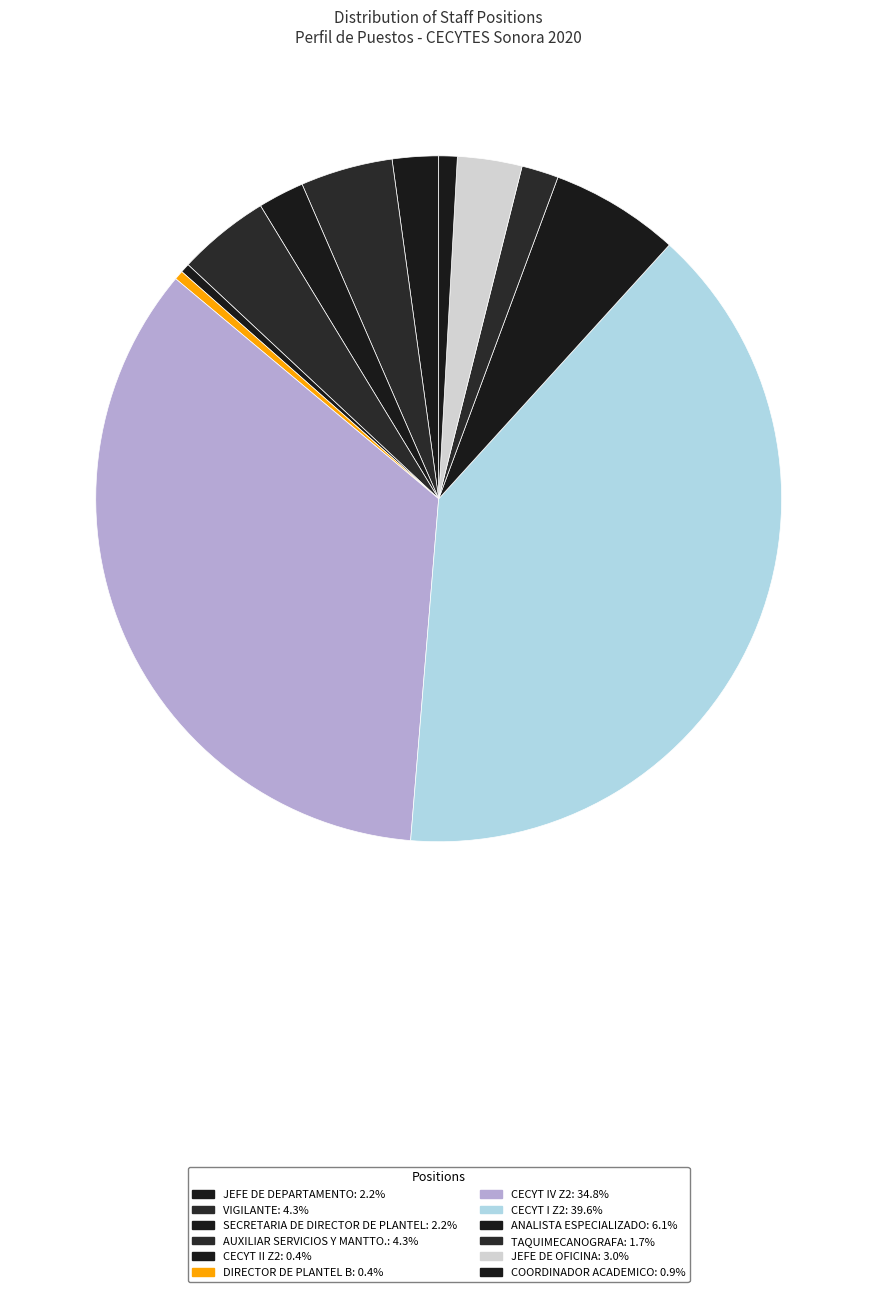

Combined, what portion of the pie is DIRECTOR DE PLANTEL B and COORDINADOR ACADEMICO?

1.3%